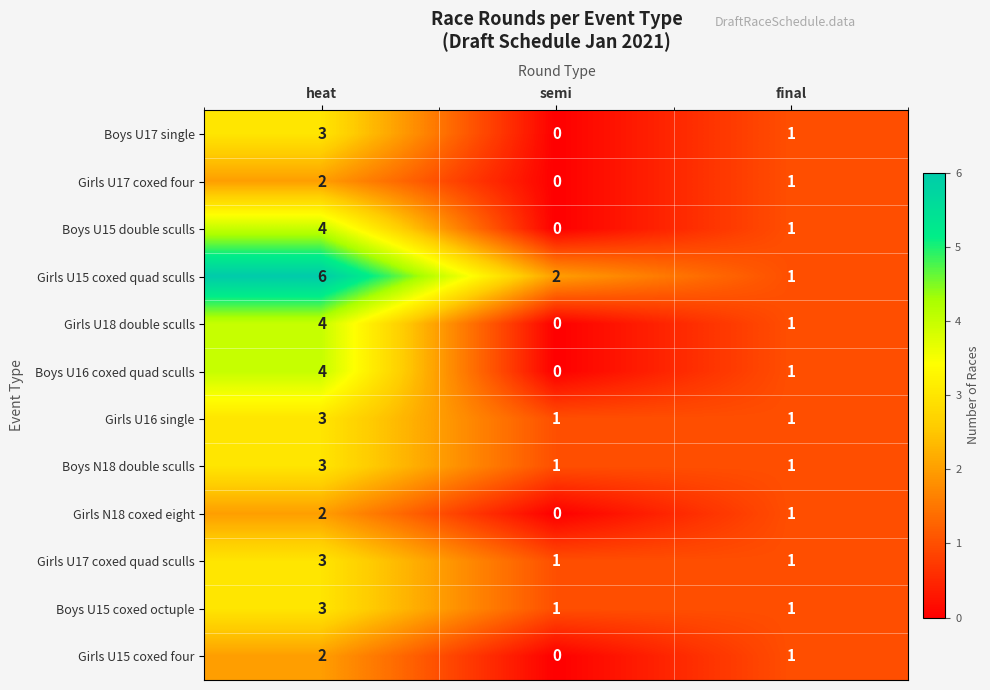

How many Boys U16 coxed quad sculls values are between 0 and 4?

3